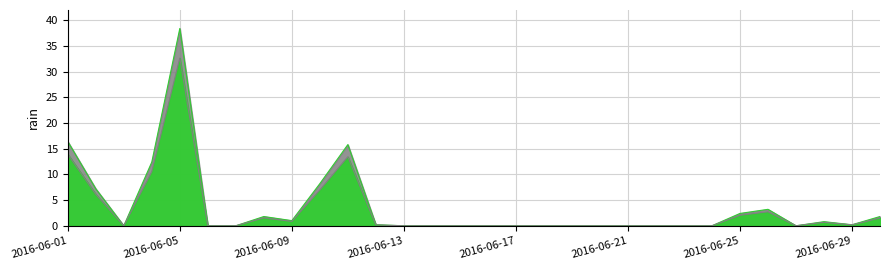

What is the average value?

3.7